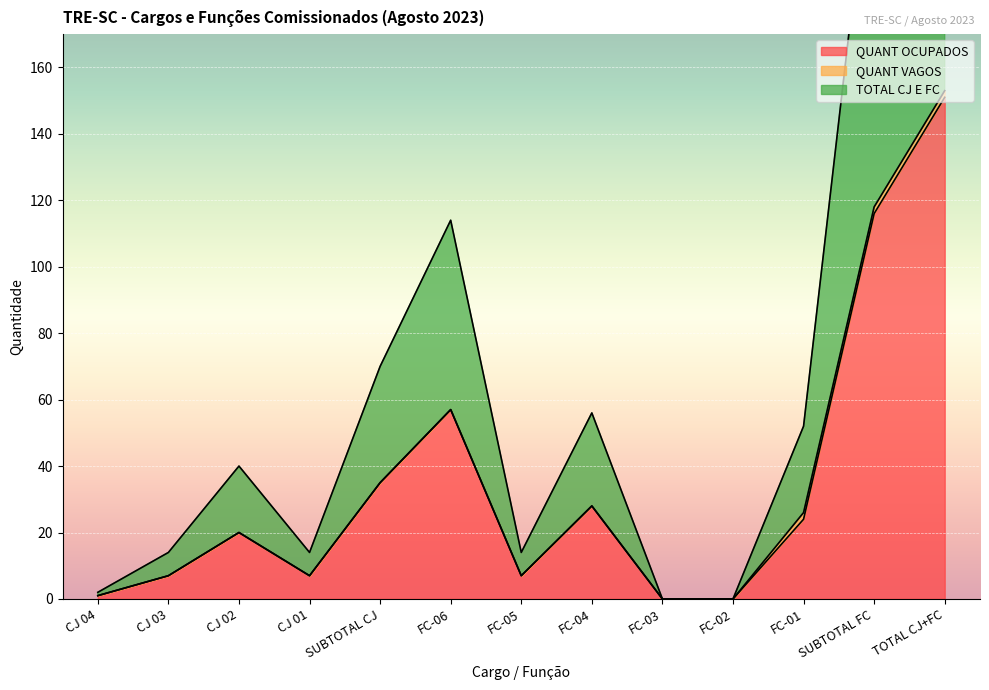

Is it true that TOTAL CJ E FC equals 20 at CJ 02?

True